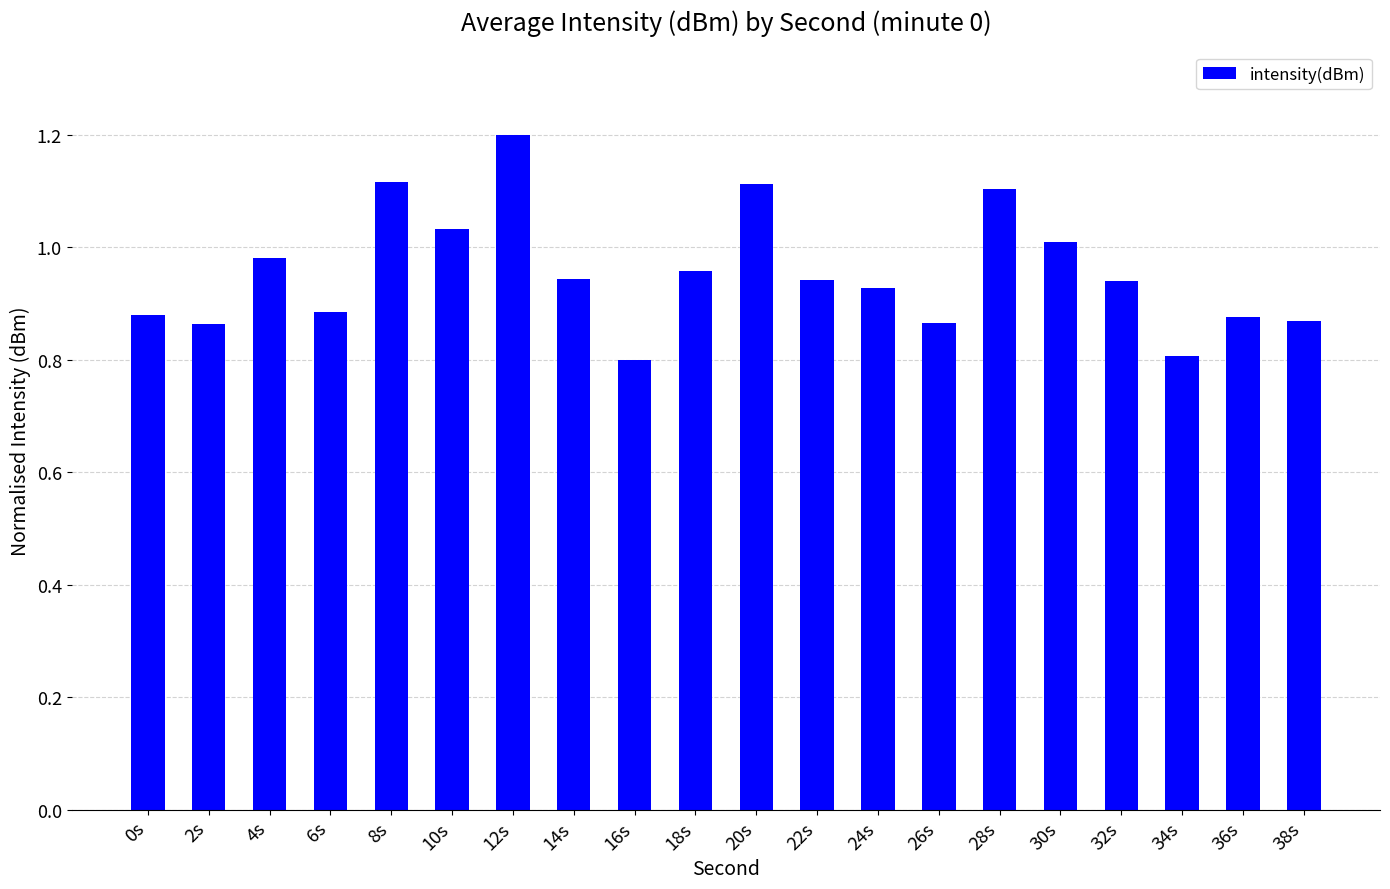

What is the difference between the maximum and second lowest values?

0.4